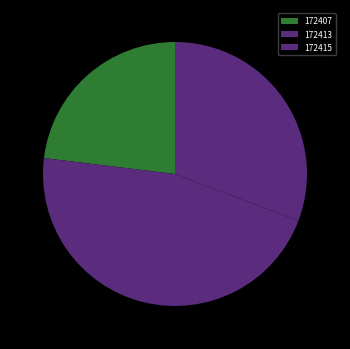

Does 172413 account for over 50% of the chart?

No